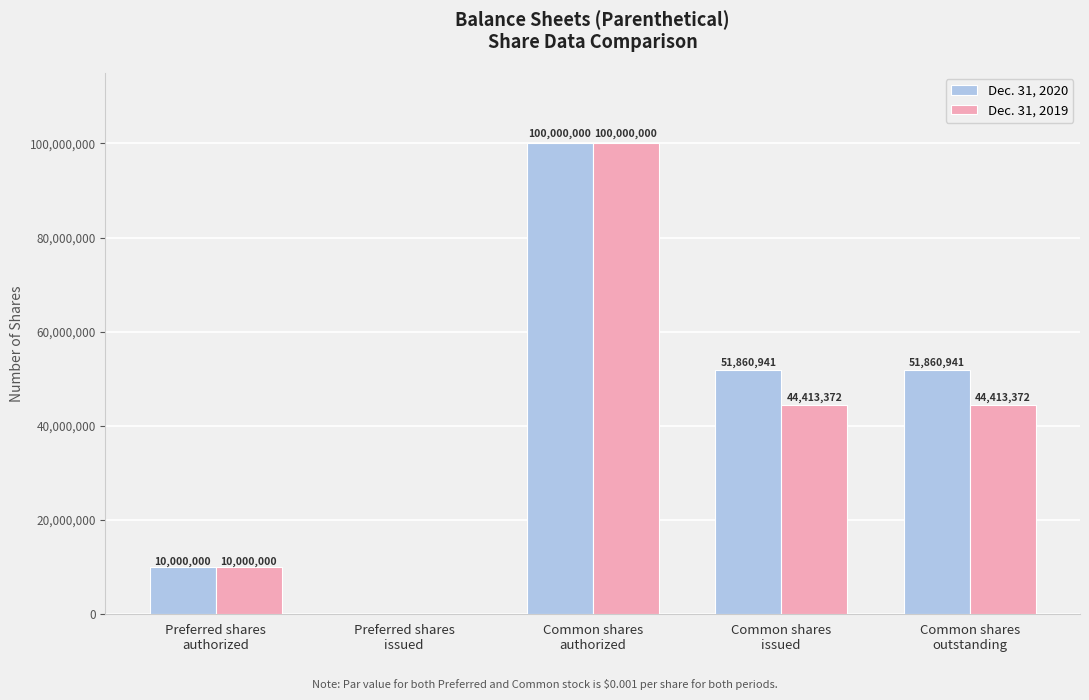

Count the Dec. 31, 2020 values in the range 10000000 to 51860941.

3